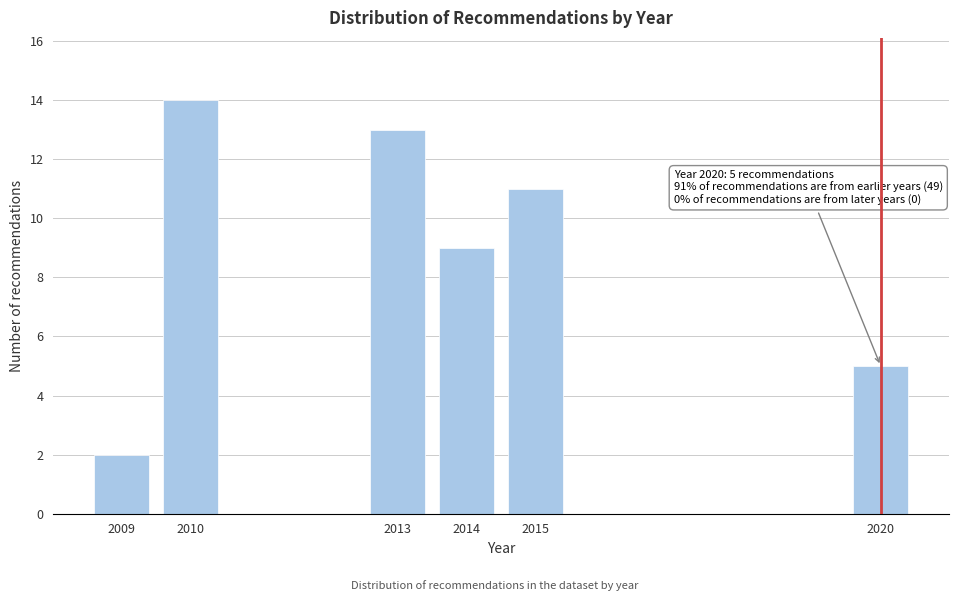

Reading left to right, list all the values displayed in this chart.

2	14	13	9	11	5